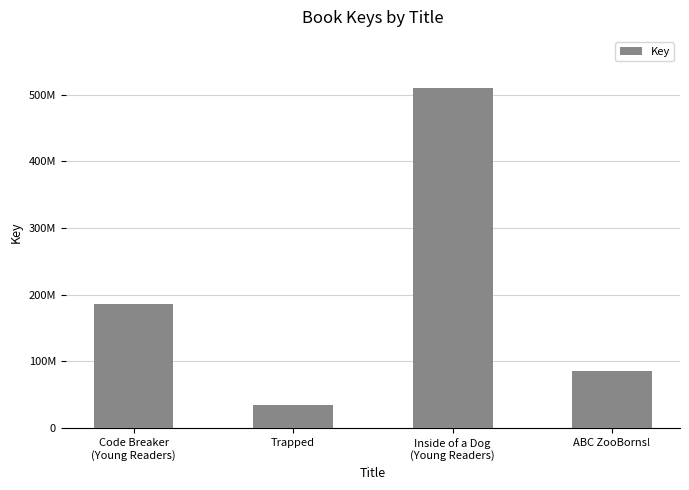

Are the bars grouped side by side (vs. stacked)?

No